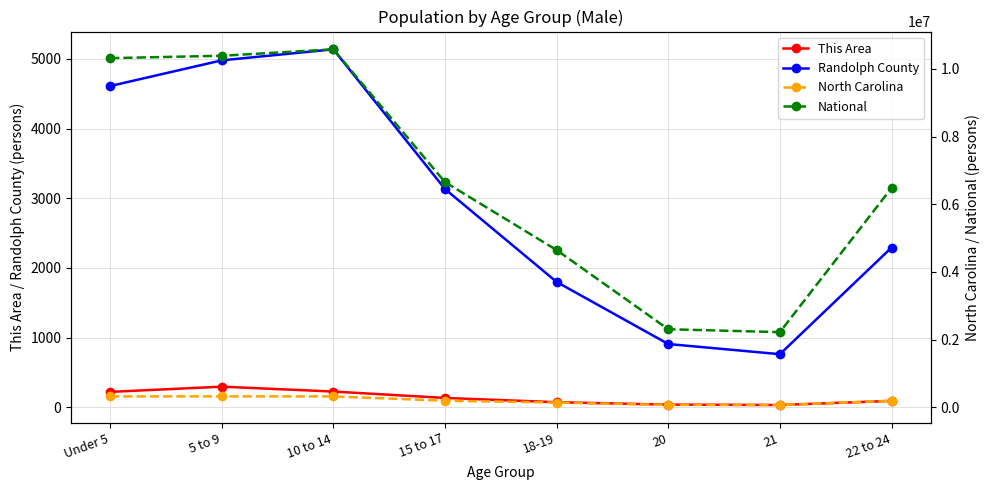

What is the difference between the North Carolina values at 5 to 9 and 10 to 14?

2105